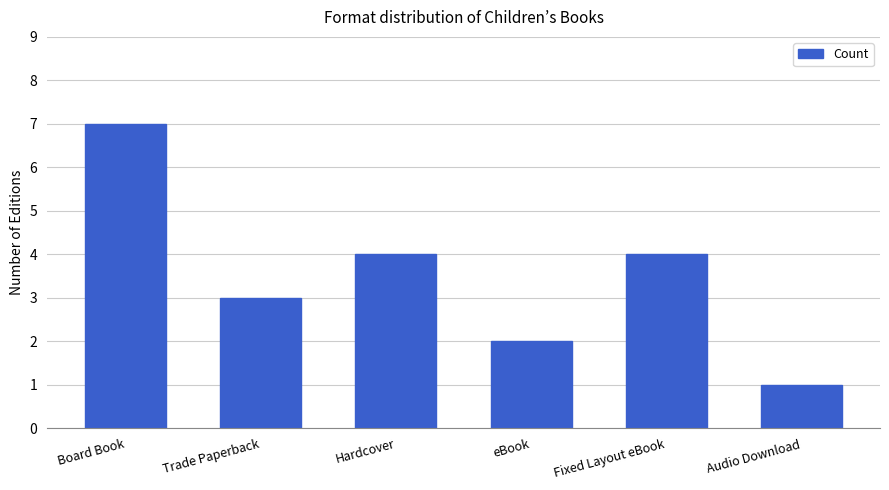

Are the bars horizontal?

No